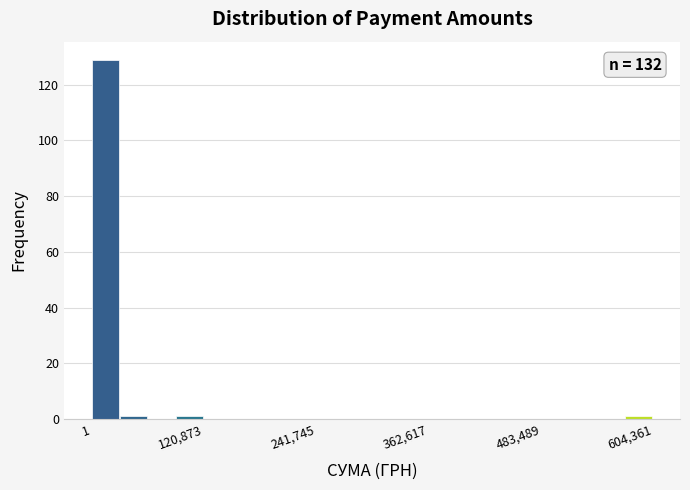

Read against the x-axis, roughly where is the centre of the tallest bar?

20000